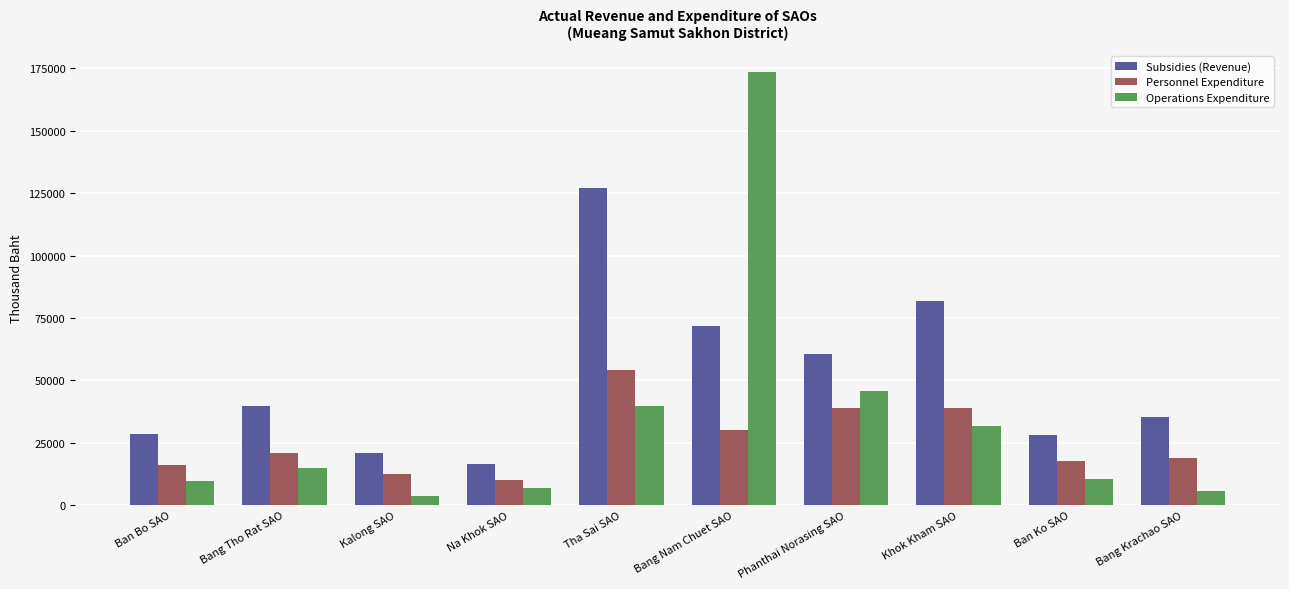

Which series has the largest total across all categories?

Subsidies (Revenue)